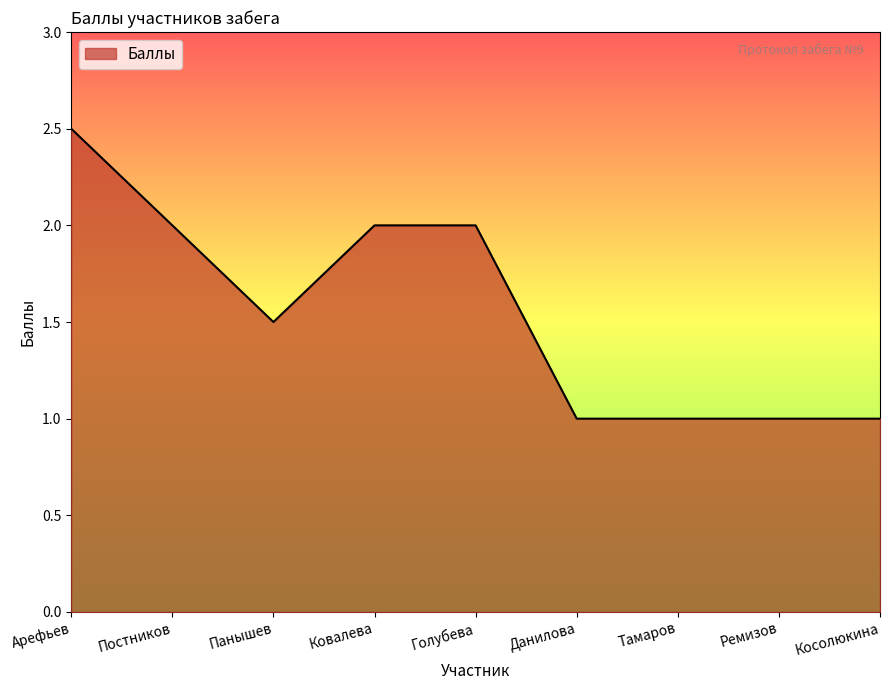

What is the sum of all values?

14.0